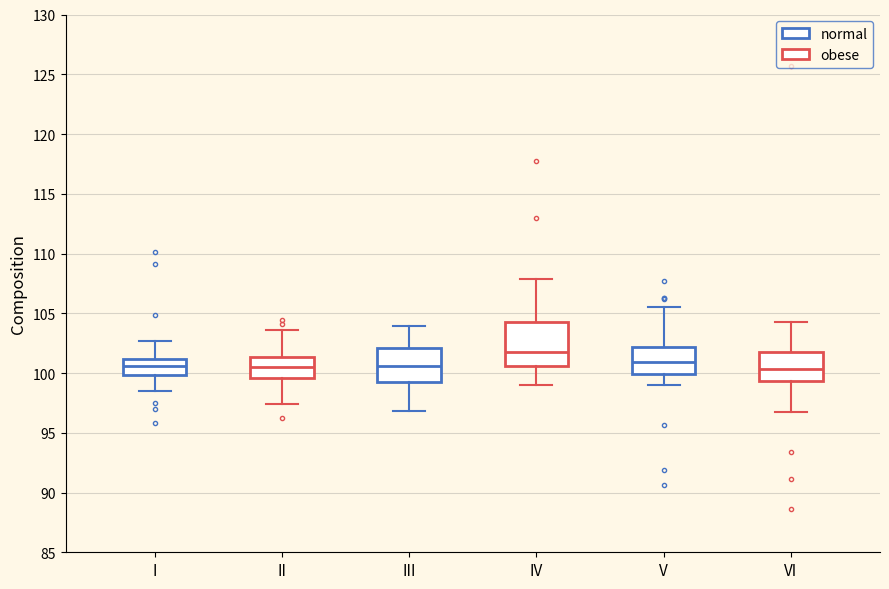

Which box is the tallest, from its lower edge to its upper edge?

IV